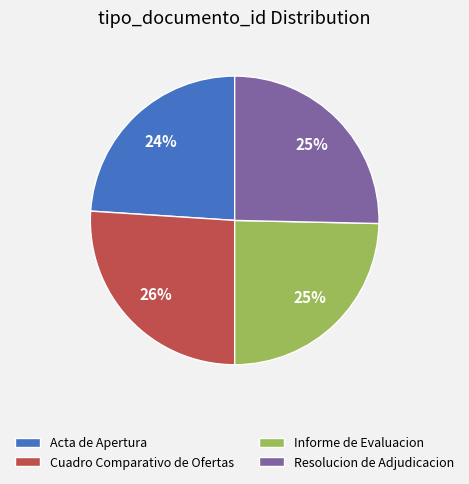

How many segments does this pie chart have?

4